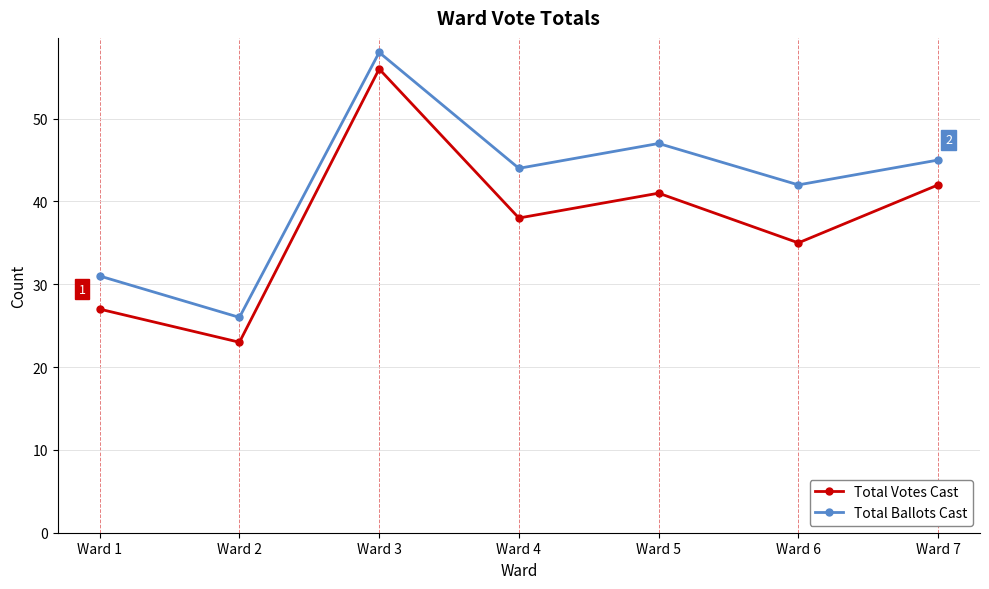

List the series in order of their overall mean, highest first.

Total Ballots Cast, Total Votes Cast